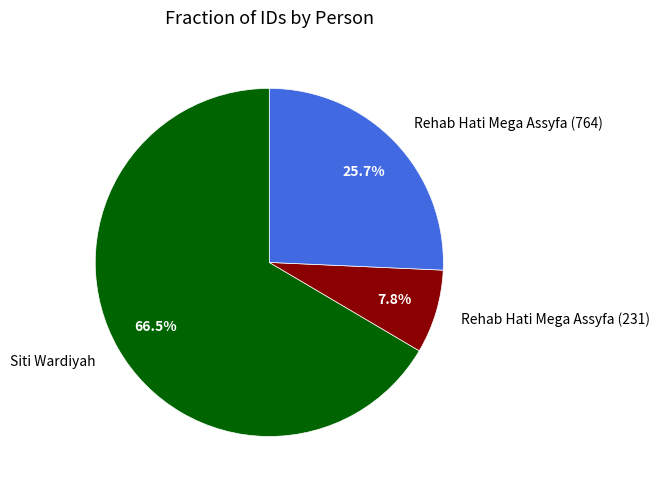

Which slice represents more than half of the pie?

Siti Wardiyah